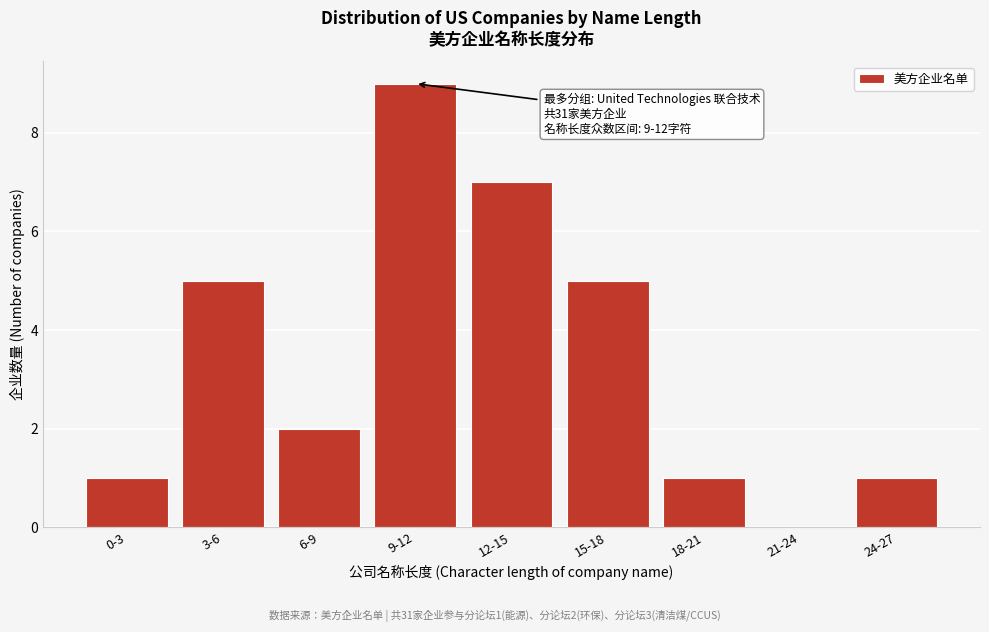

Reading right to left, transcribe all the data shown in this chart.

24-27=1	21-24=0	18-21=1	15-18=5	12-15=7	9-12=9	6-9=2	3-6=5	0-3=1